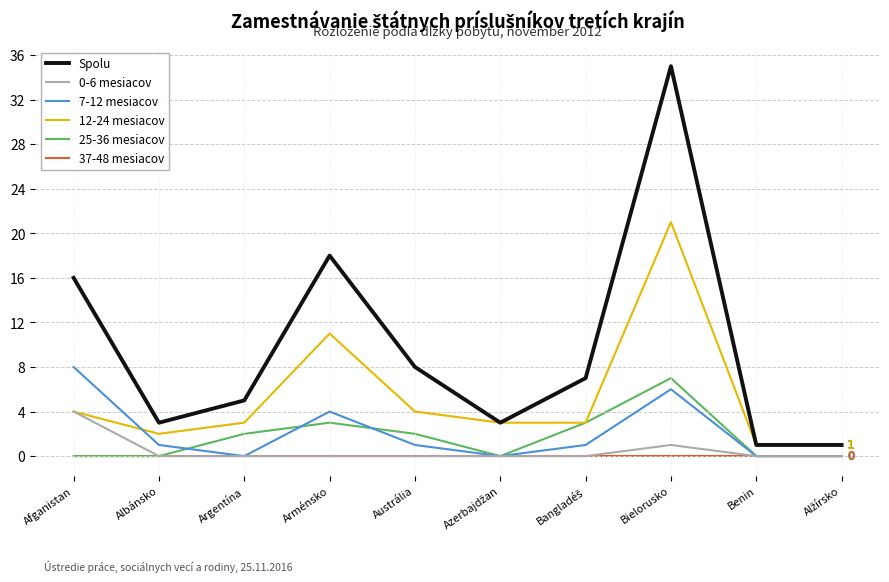

True or false: 12-24 mesiacov and 37-48 mesiacov cross at least once.

False